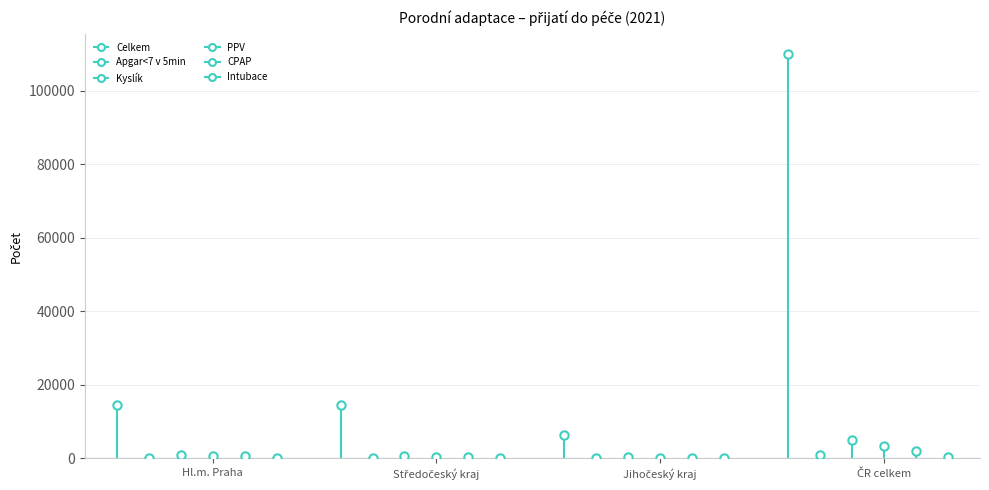

At which label is Celkem closest to 55021?

Hl.m. Praha